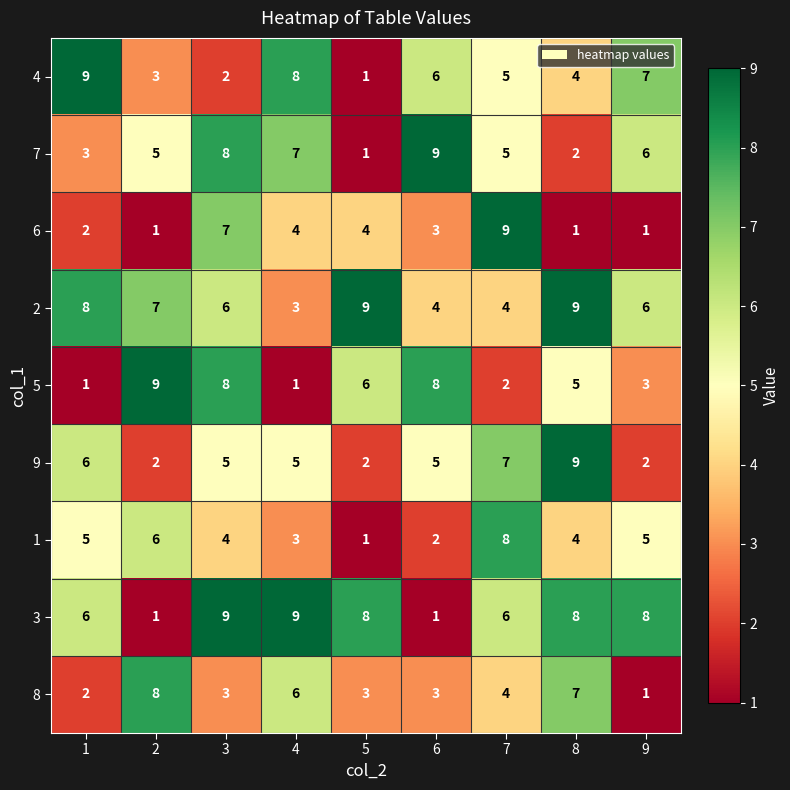

The 4 series shows 2 at 4. True or false?

False